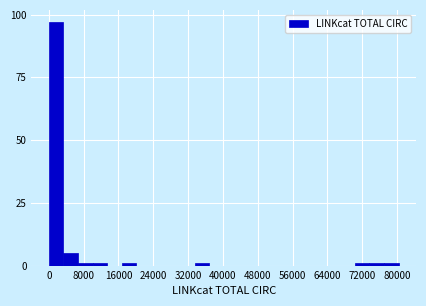

Read against the x-axis, roughly where is the centre of the tallest bar?

2000